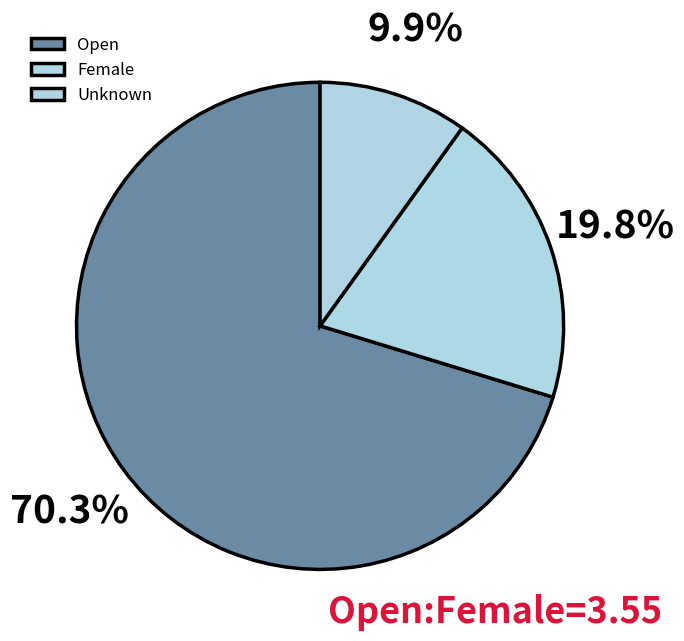

To the nearest percent, what is the average slice percentage?

33%